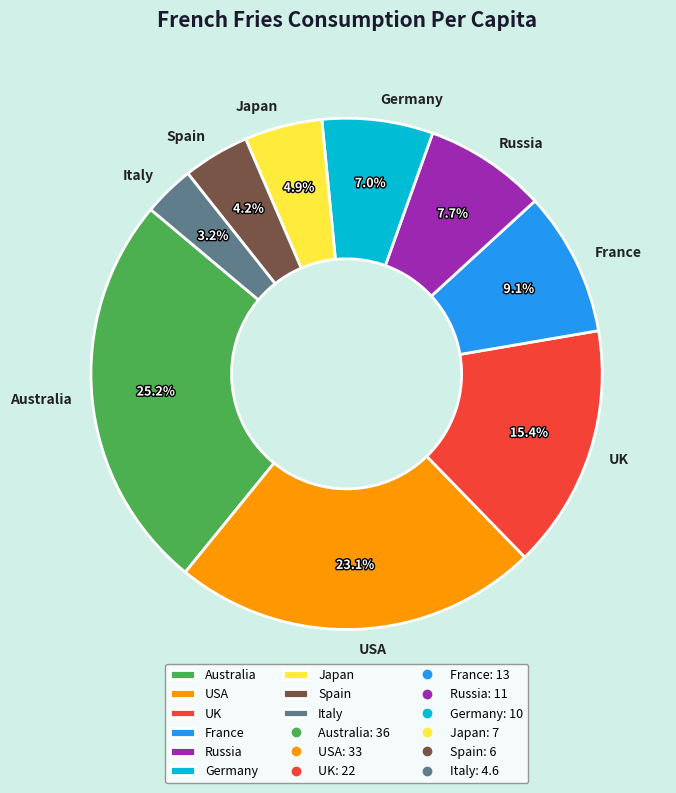

Approximately how many times larger is the value at USA compared to France?

2.5